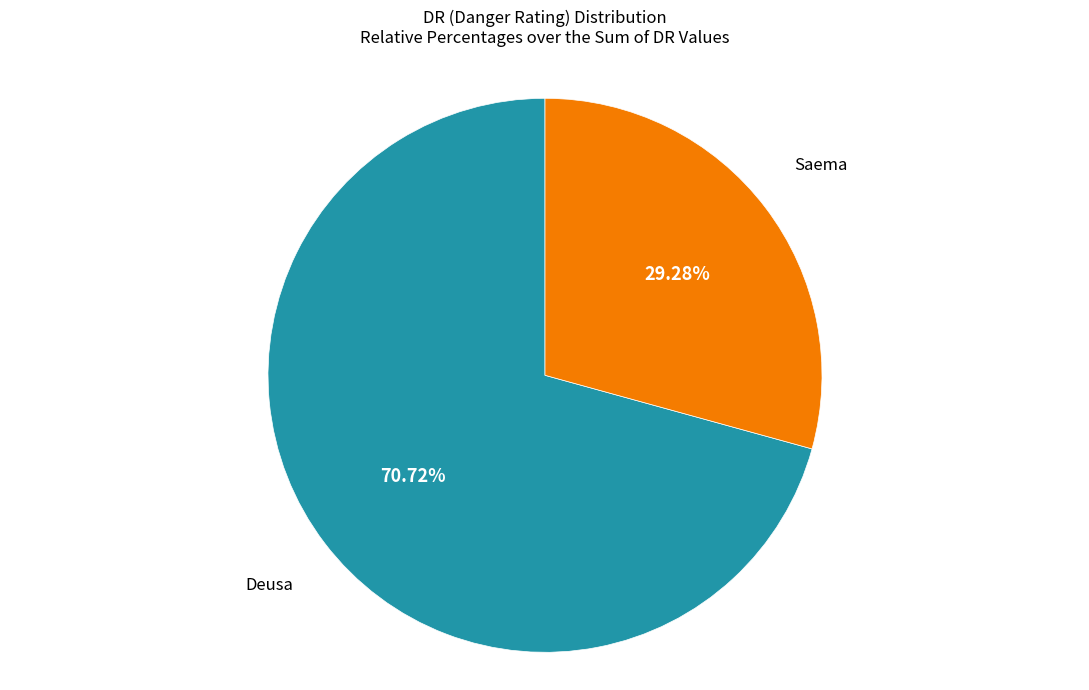

Which category has the biggest portion of the pie?

Deusa